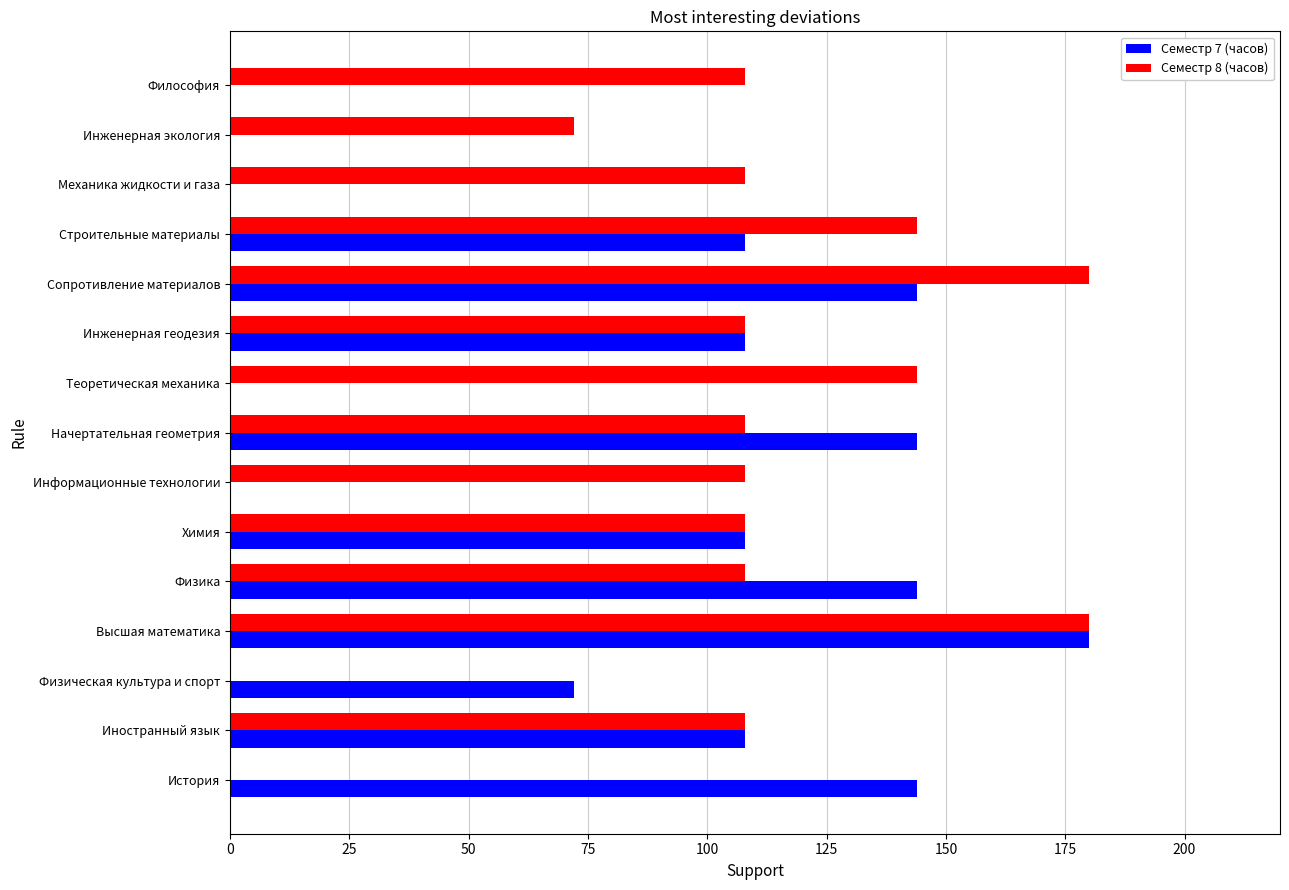

Count the number of categories in the chart.

15